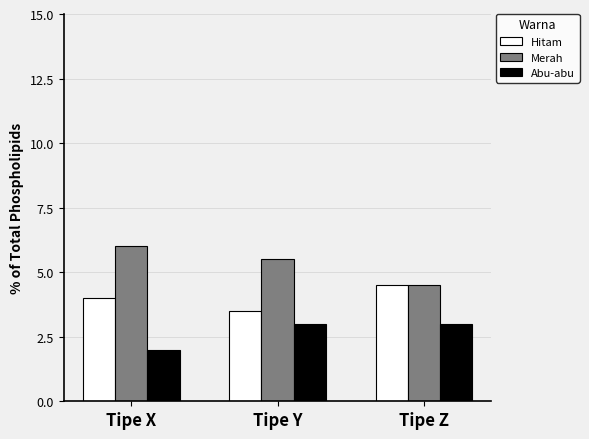

What is the minimum value for Hitam?

3.5